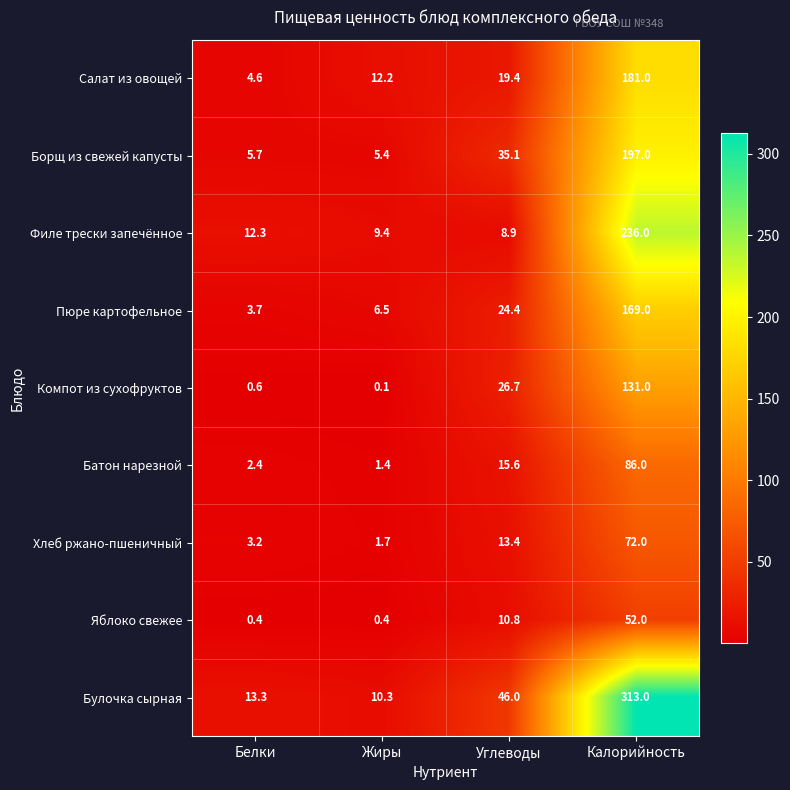

The Булочка сырная series shows 10.3 at Жиры. True or false?

True